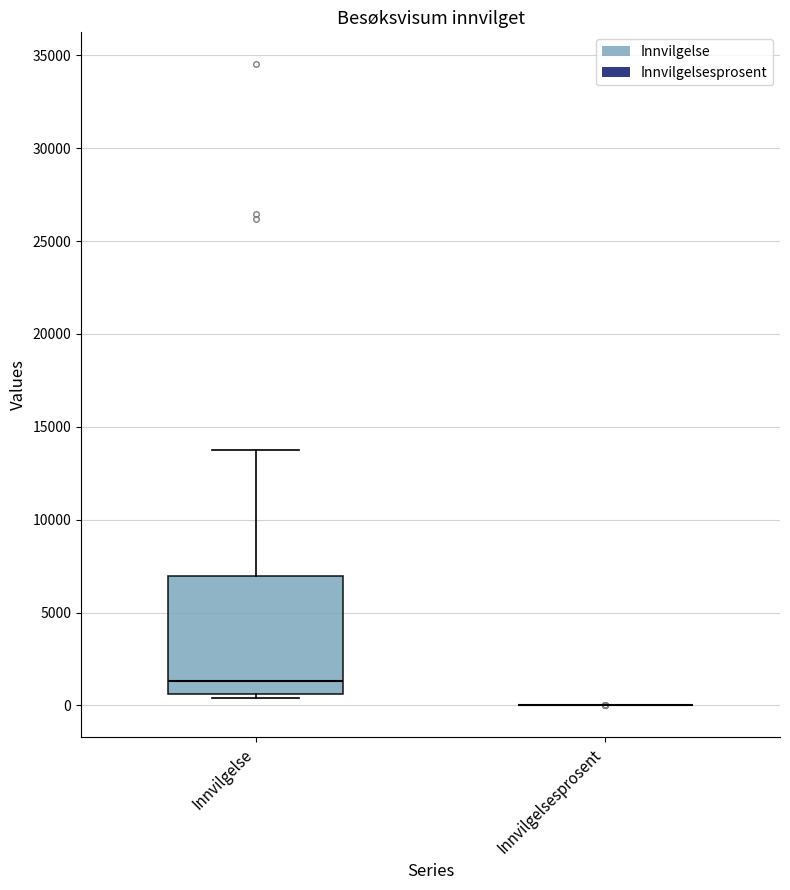

Reading left to right, transcribe this box plot: for each box, give where its median line is, the range the box spans, and where its two whiskers end, as read against the y-axis. The values are not printed on the chart, so give them approximately, as read against the axis.

Innvilgelse: median 1500, box 500 to 7000, whiskers 500 (just below the box's lower edge) to 14000
Innvilgelsesprosent: box collapsed to a line at 0, whiskers 0 to 0